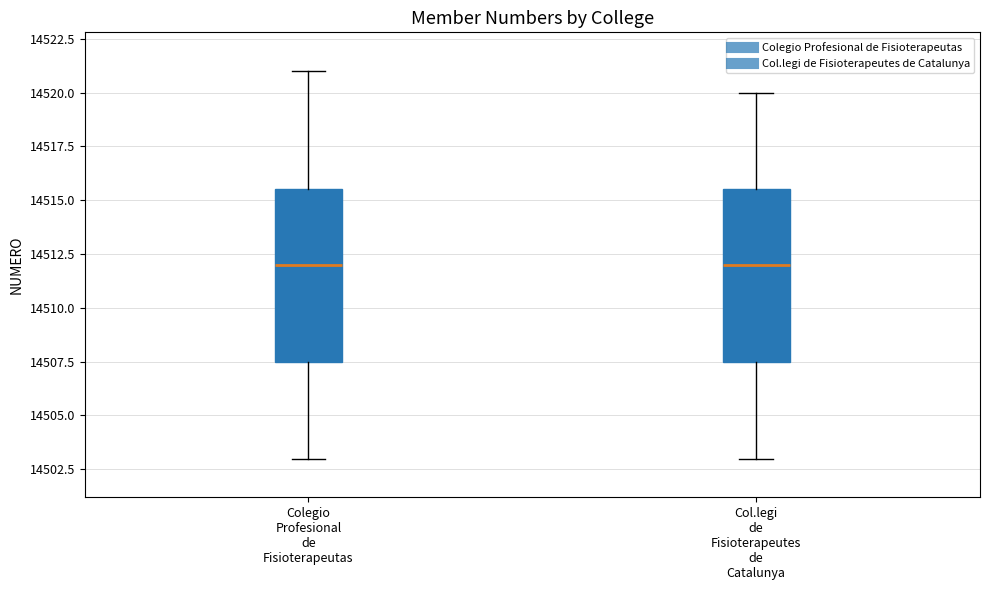

Reading left to right, read every box against the y-axis: the position of its median line, the range the box covers, and the ends of its whiskers. The values are not printed on the chart, so give them approximately, as read against the axis.

Colegio Profesional de Fisioterapeutas: median 14512.0, box 14507.5 to 14515.5, whiskers 14503.0 to 14521.0
Col.legi de Fisioterapeutes de Catalunya: median 14512.0, box 14507.5 to 14515.5, whiskers 14503.0 to 14520.0